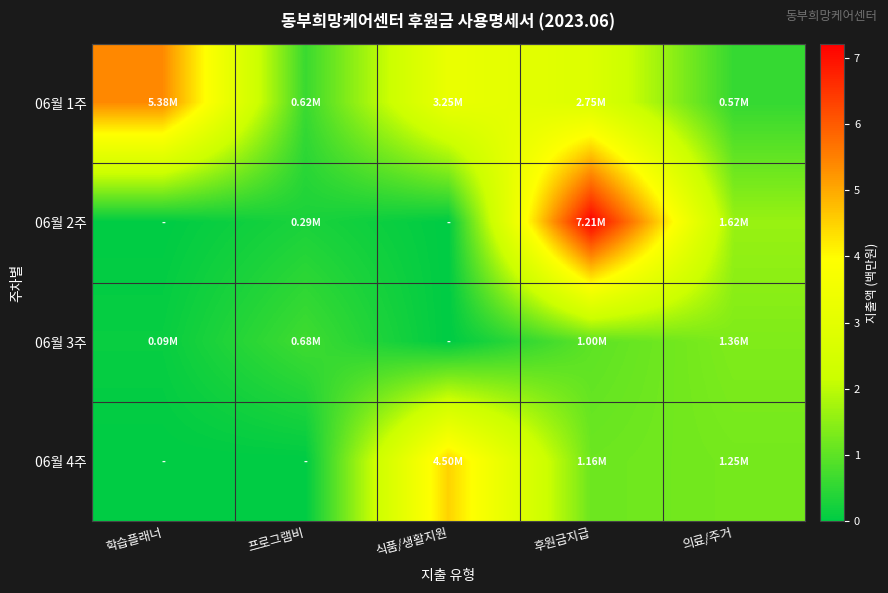

Which series has the largest range (max minus min)?

06월 2주